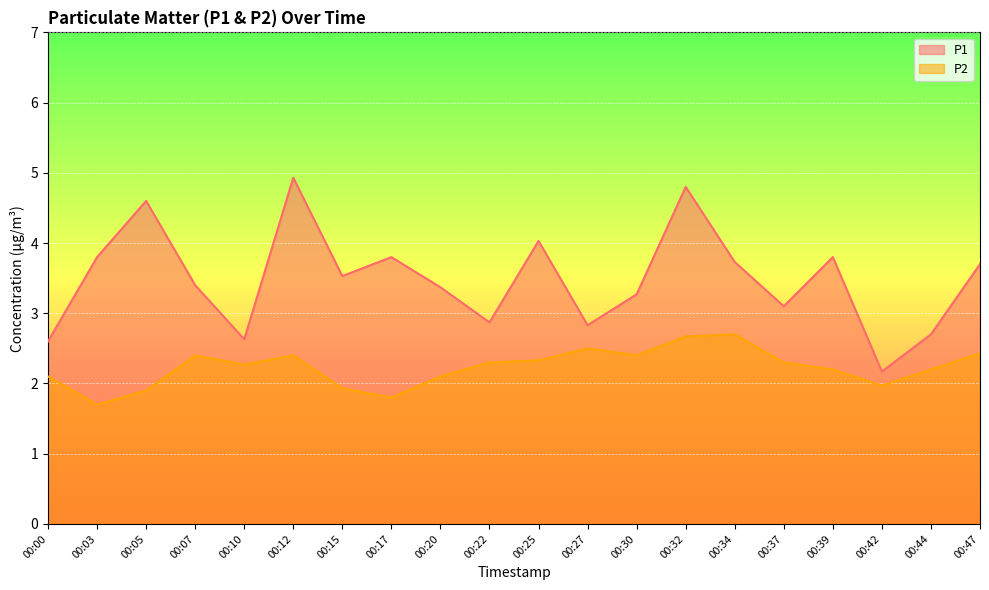

Reading left to right, what are all the values shown in this chart?

P1: 00:00=2.6	00:03=3.8	00:05=4.6	00:07=3.4	00:10=2.6	00:12=4.9	00:15=3.5	00:17=3.8	00:20=3.4	00:22=2.9	00:25=4.0	00:27=2.8	00:30=3.3	00:32=4.8	00:34=3.7	00:37=3.1	00:39=3.8	00:42=2.2	00:44=2.7	00:47=3.7
P2: 00:00=2.1	00:03=1.7	00:05=1.9	00:07=2.4	00:10=2.3	00:12=2.4	00:15=1.9	00:17=1.8	00:20=2.1	00:22=2.3	00:25=2.3	00:27=2.5	00:30=2.4	00:32=2.7	00:34=2.7	00:37=2.3	00:39=2.2	00:42=2.0	00:44=2.2	00:47=2.4